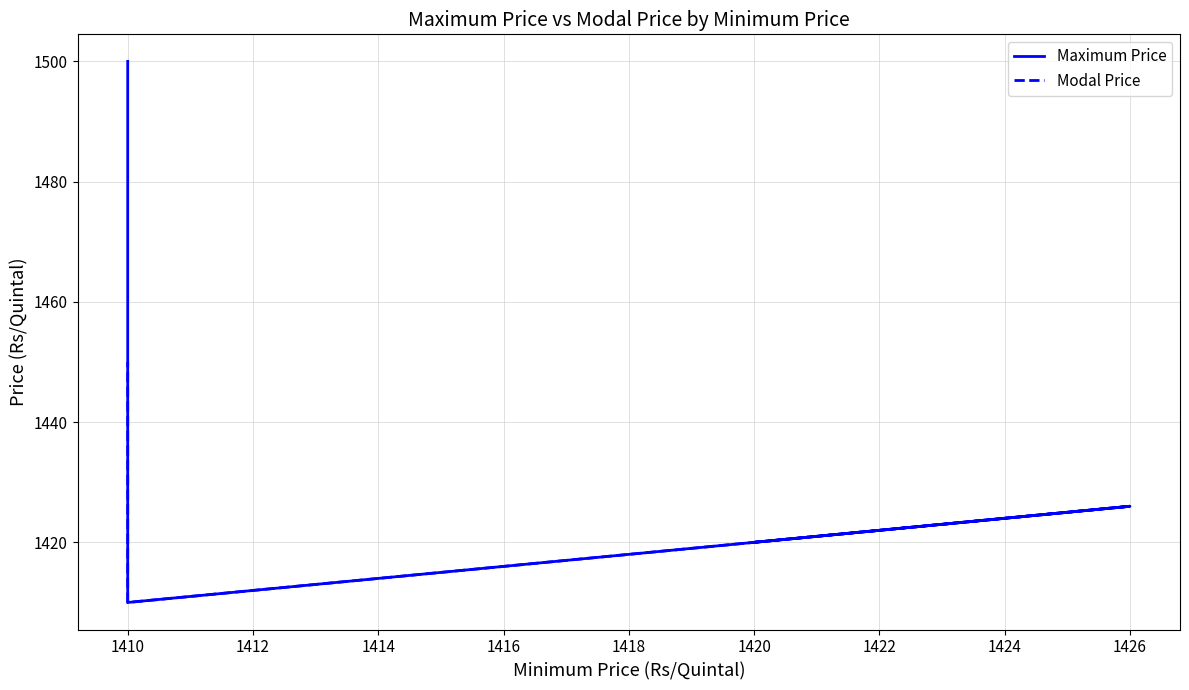

What is the total value across all series at 1426?

2852